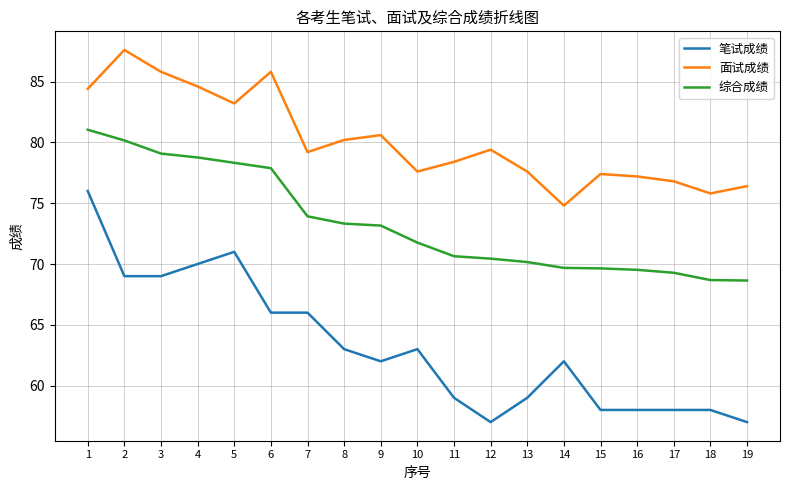

How many series are shown in this chart?

3